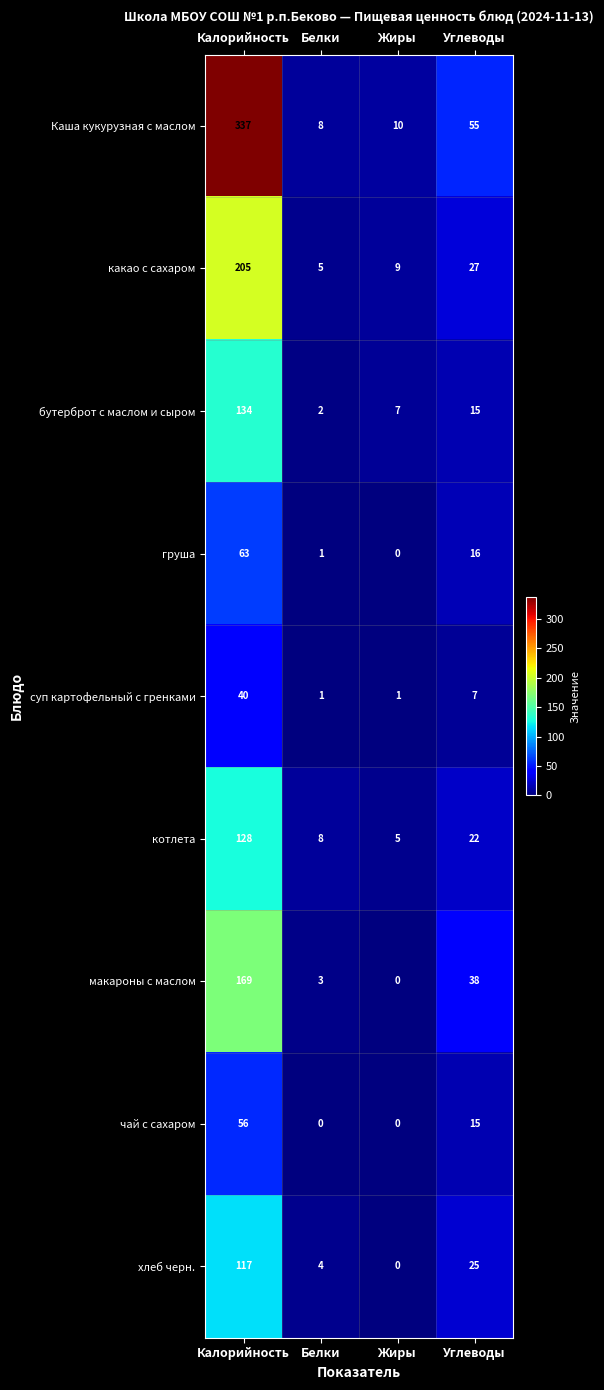

True or false: котлета has a value of 8 at Белки.

True